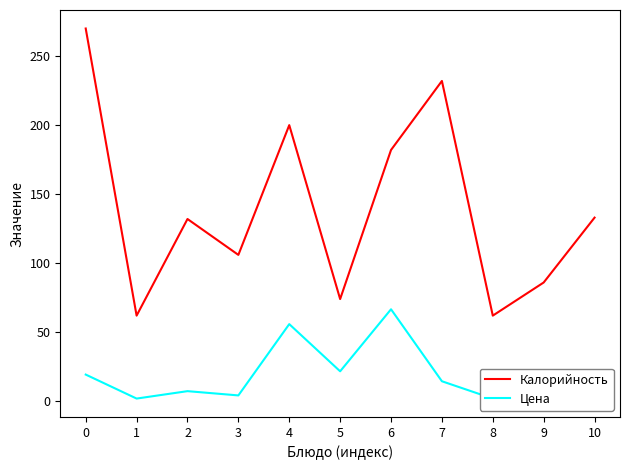

Which series has the largest range (max minus min)?

Калорийность